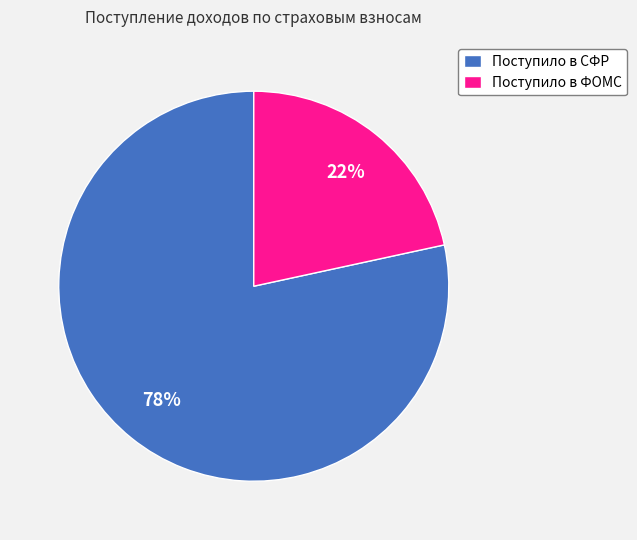

Rank the categories by value from highest to lowest.

Поступило в СФР, Поступило в ФОМС